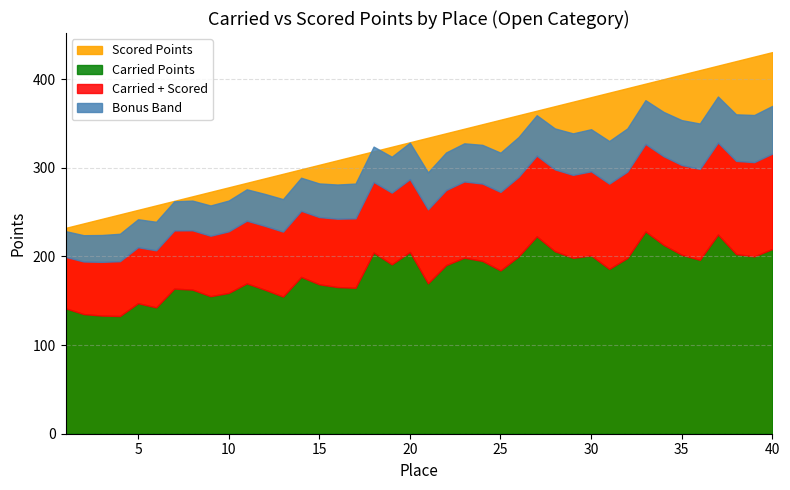

List the labels in order of Scored Points value, largest first.

40, 39, 38, 37, 36, 35, 34, 33, 32, 31, 30, 29, 28, 27, 26, 25, 24, 23, 22, 21, 20, 19, 18, 17, 16, 15, 14, 13, 12, 11, 10, 9, 8, 7, 6, 5, 4, 3, 2, 1